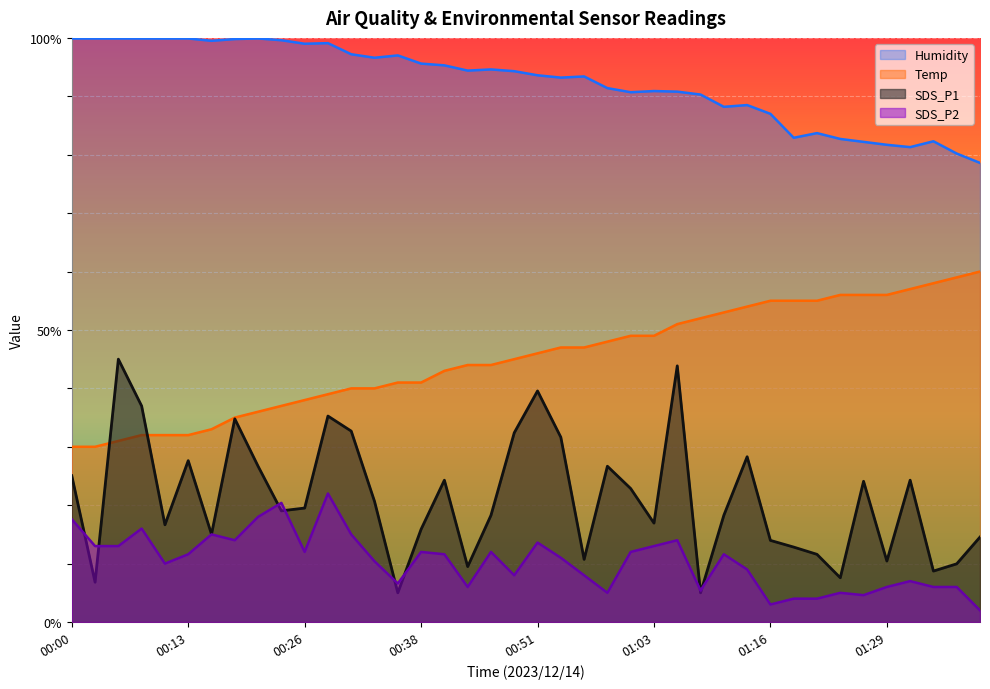

What is the total value across all series at 00:58?

171.1